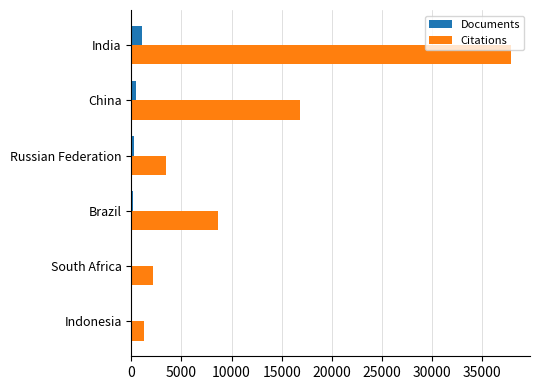

Which series has the largest total across all categories?

Citations